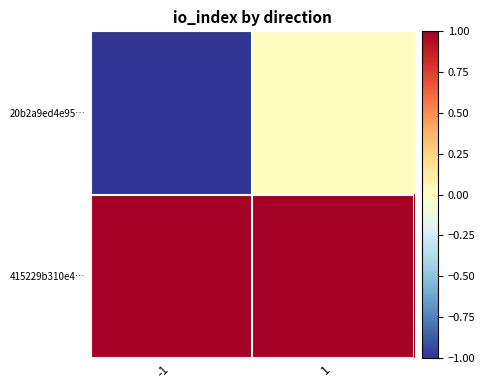

Which series has the largest range (max minus min)?

20b2a9ed4e95…